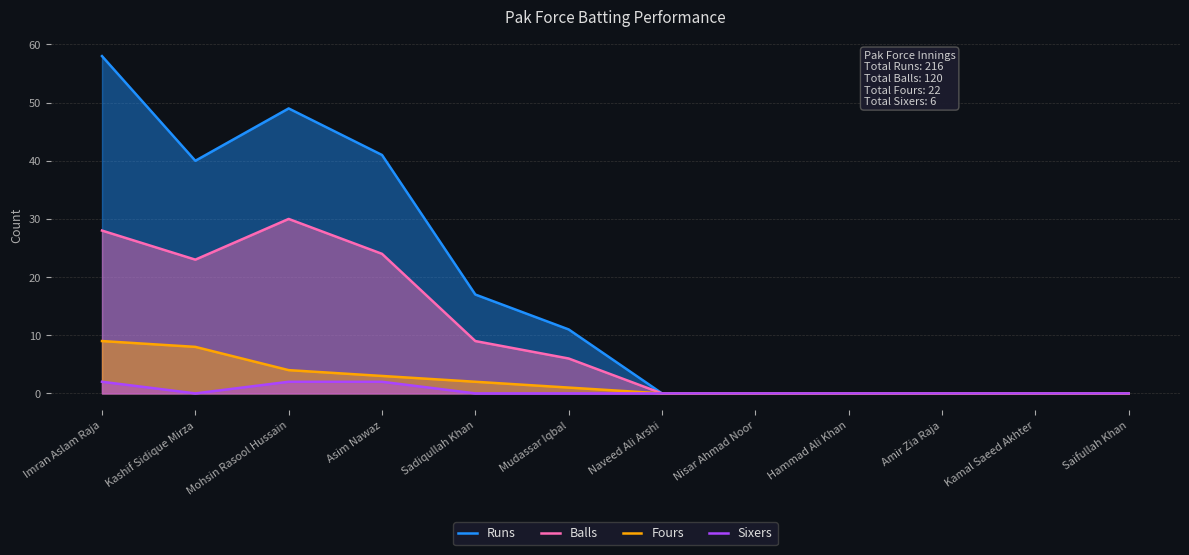

What is the value of the Fours point at the 2nd from the left?

8